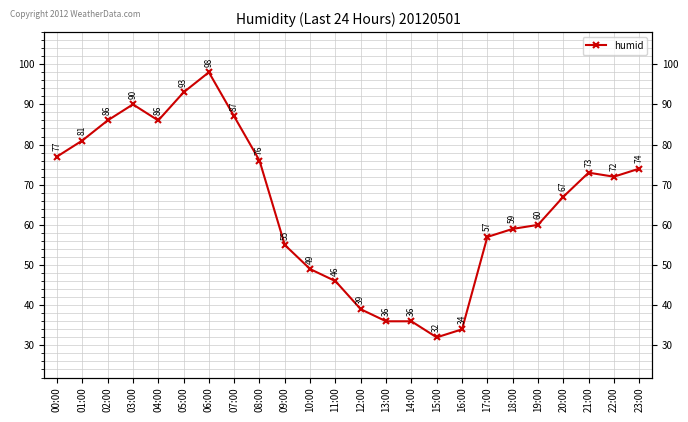

How many interior local valleys (lower than both neighbors) does the data have?

3